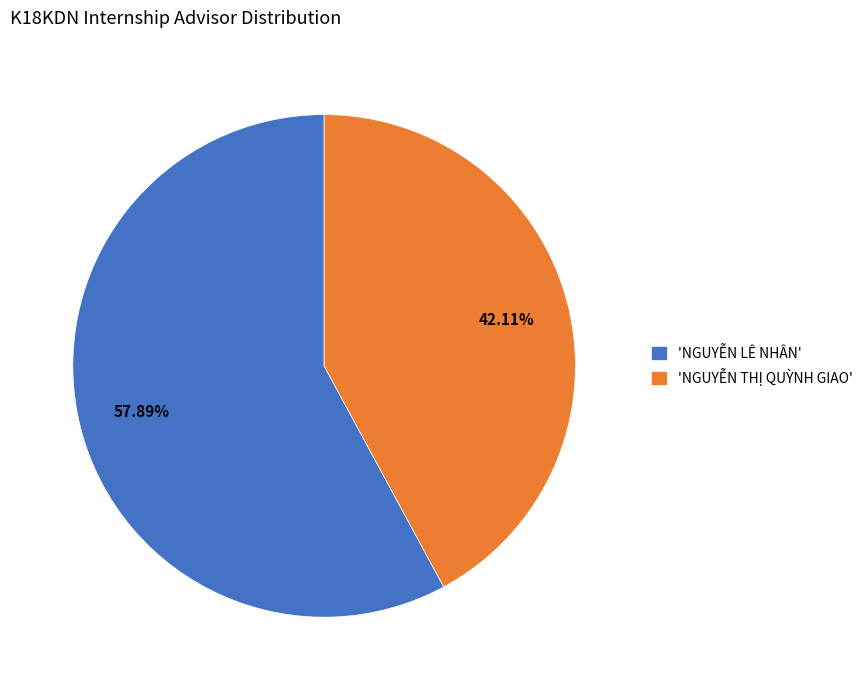

Does any single category account for the majority?

Yes